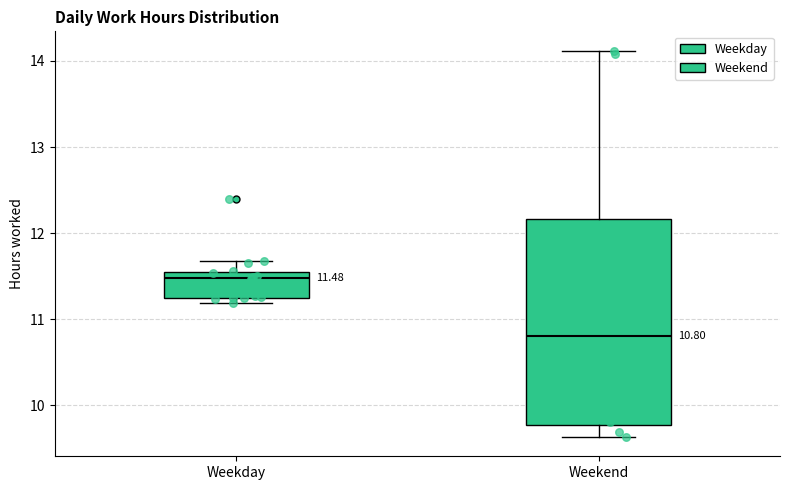

Comparing the boxes themselves (not the whiskers), which one is the tallest?

Weekend